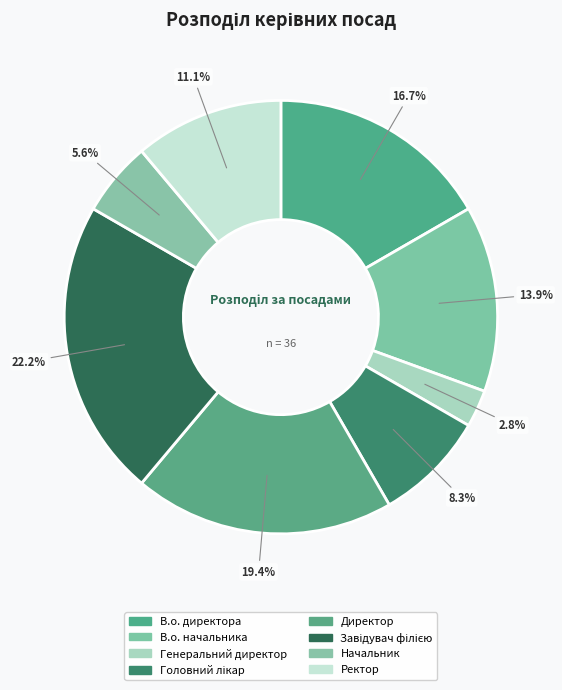

Do Завідувач філією and В.о. начальника together represent more than half of the pie?

No